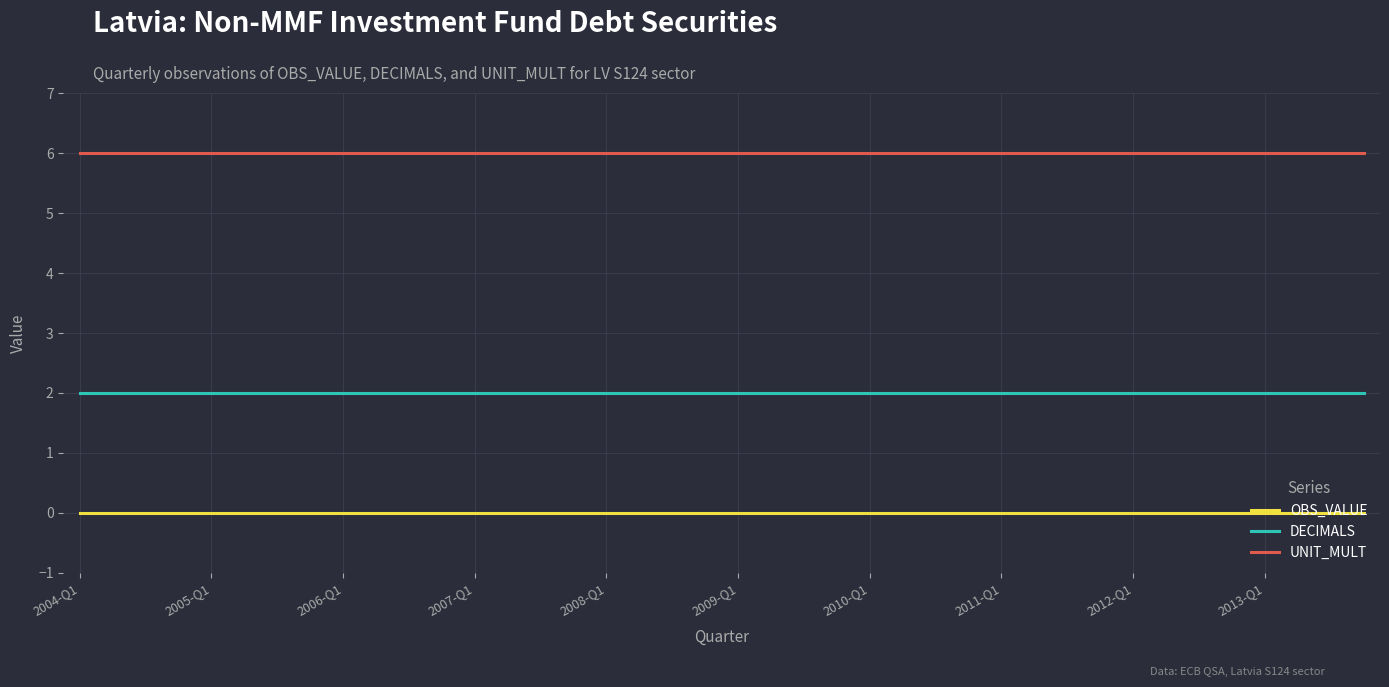

List the series in order of their peak value, lowest first.

OBS_VALUE, DECIMALS, UNIT_MULT